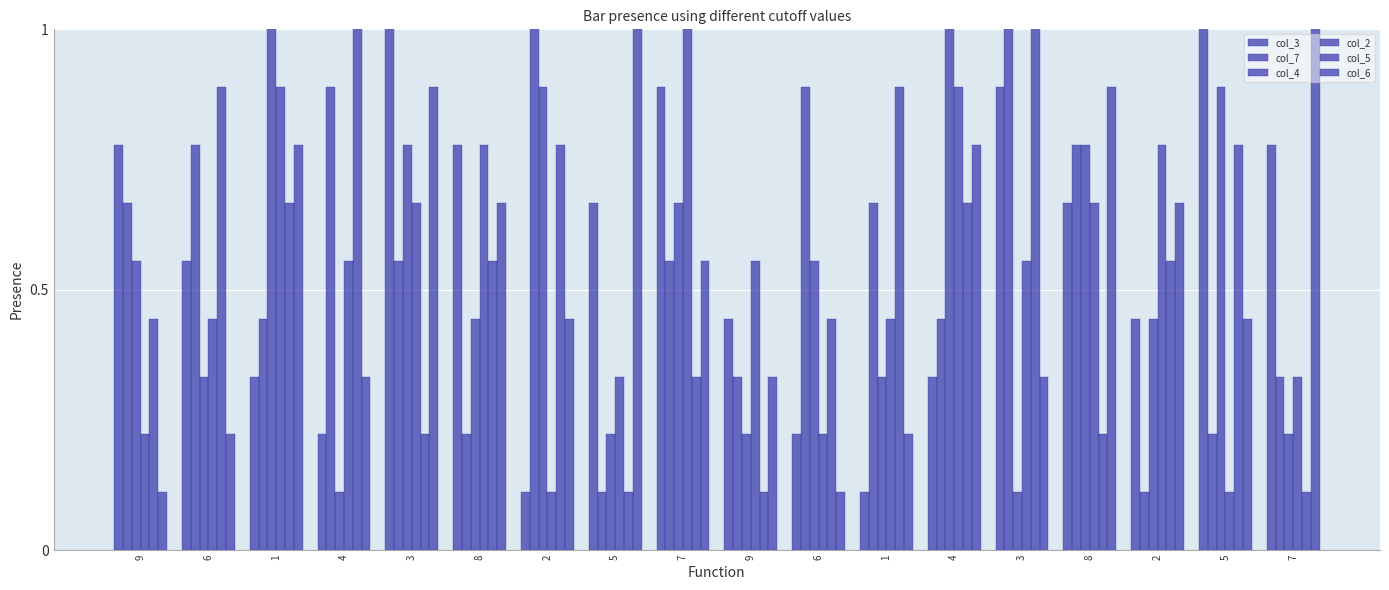

The value of col_6 at 3 is 0.6. True or false?

False